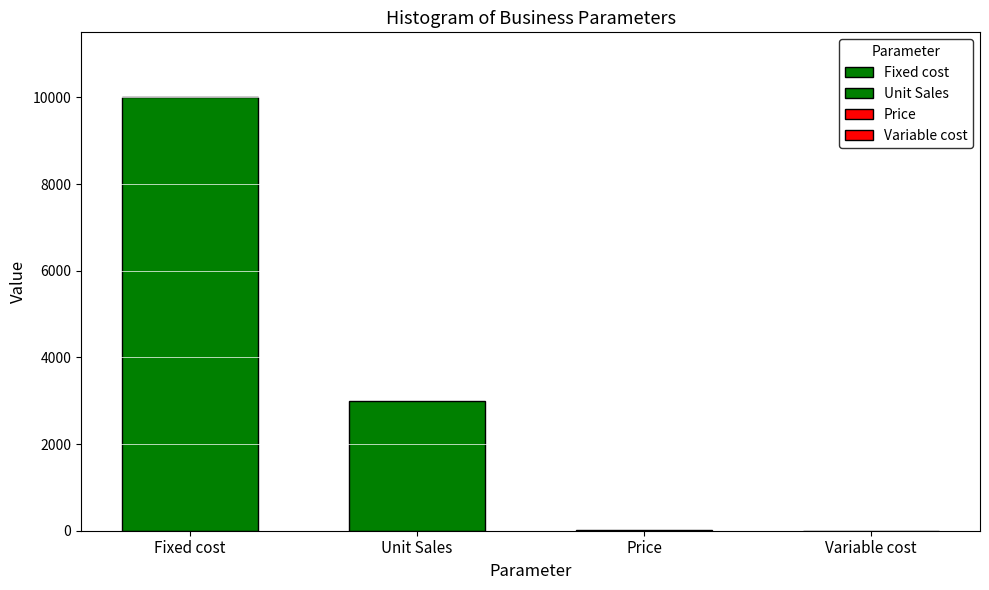

What is the minimum value shown in the chart?

3.2